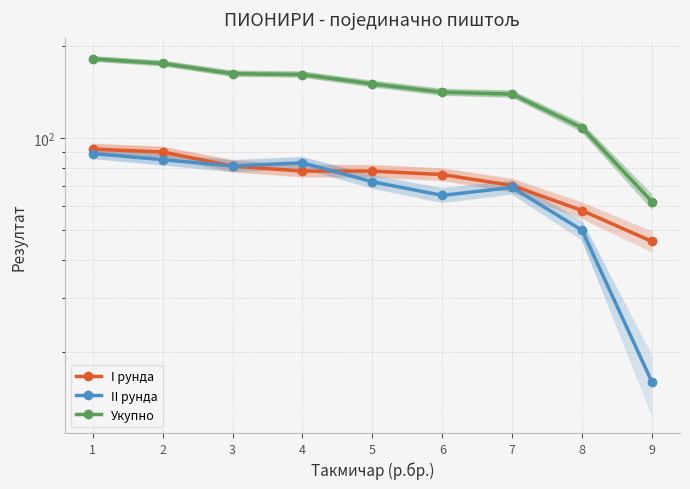

True or false: Укупно has more than 1 interior local peaks.

False